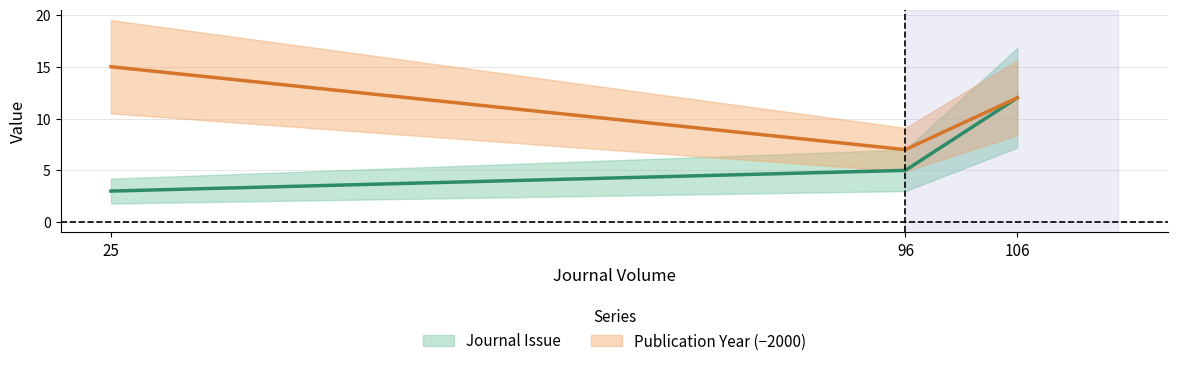

Which series has the widest spread of values?

Journal Issue